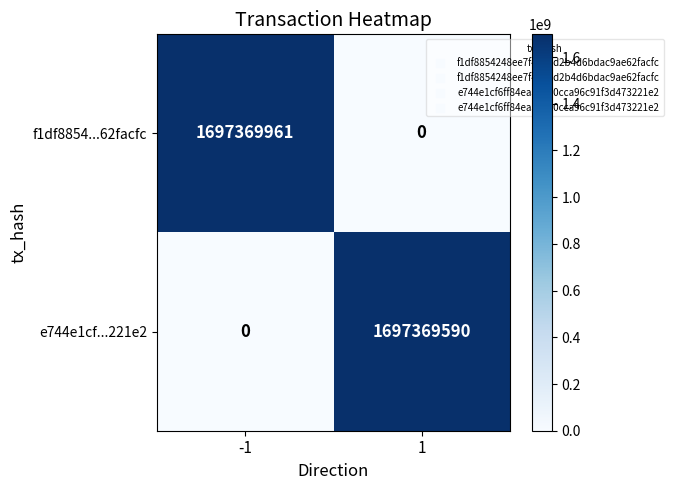

What is the average value of the e744e1cf...221e2 series?

848684795